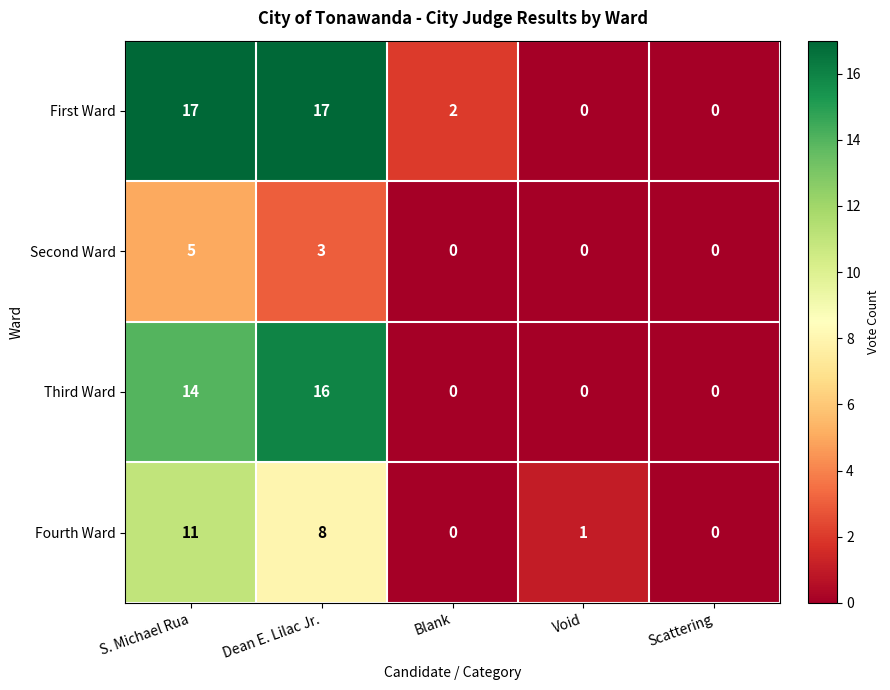

What is the total value across all series at S. Michael Rua?

47